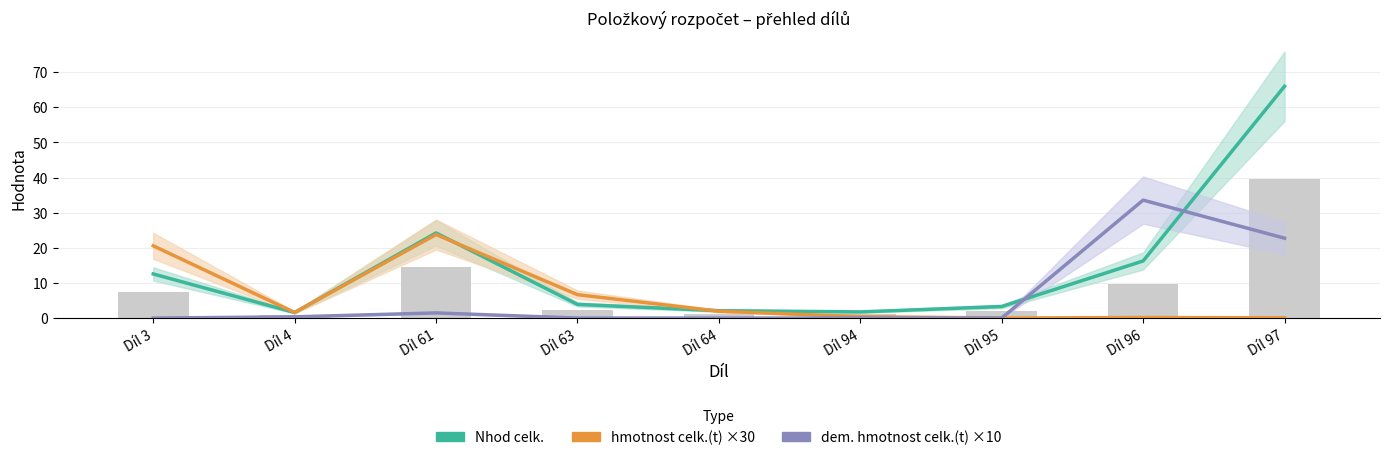

Which label corresponds to the largest value in the chart?

Díl 97